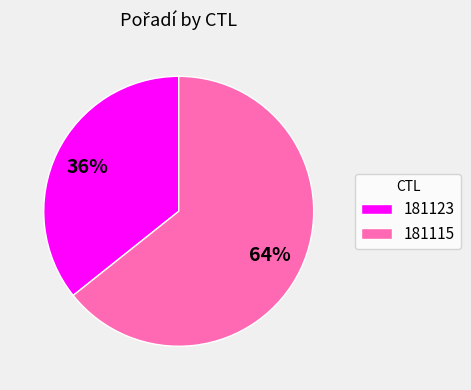

The 181123 slice represents 45% of the pie. True or false?

False